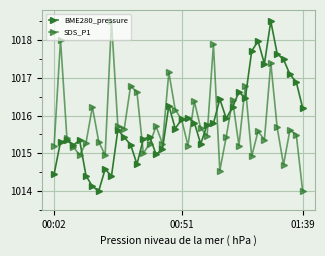

How many categories are shown in the chart?

40